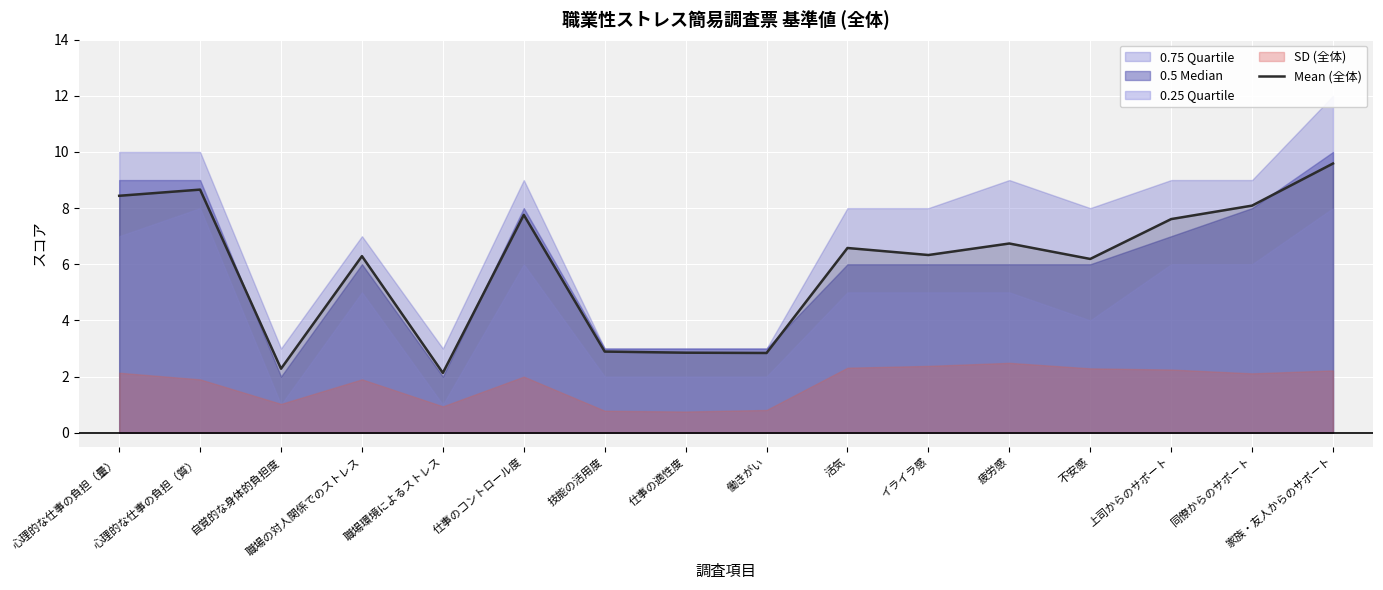

What is the difference between the maximum and minimum values?

7.5